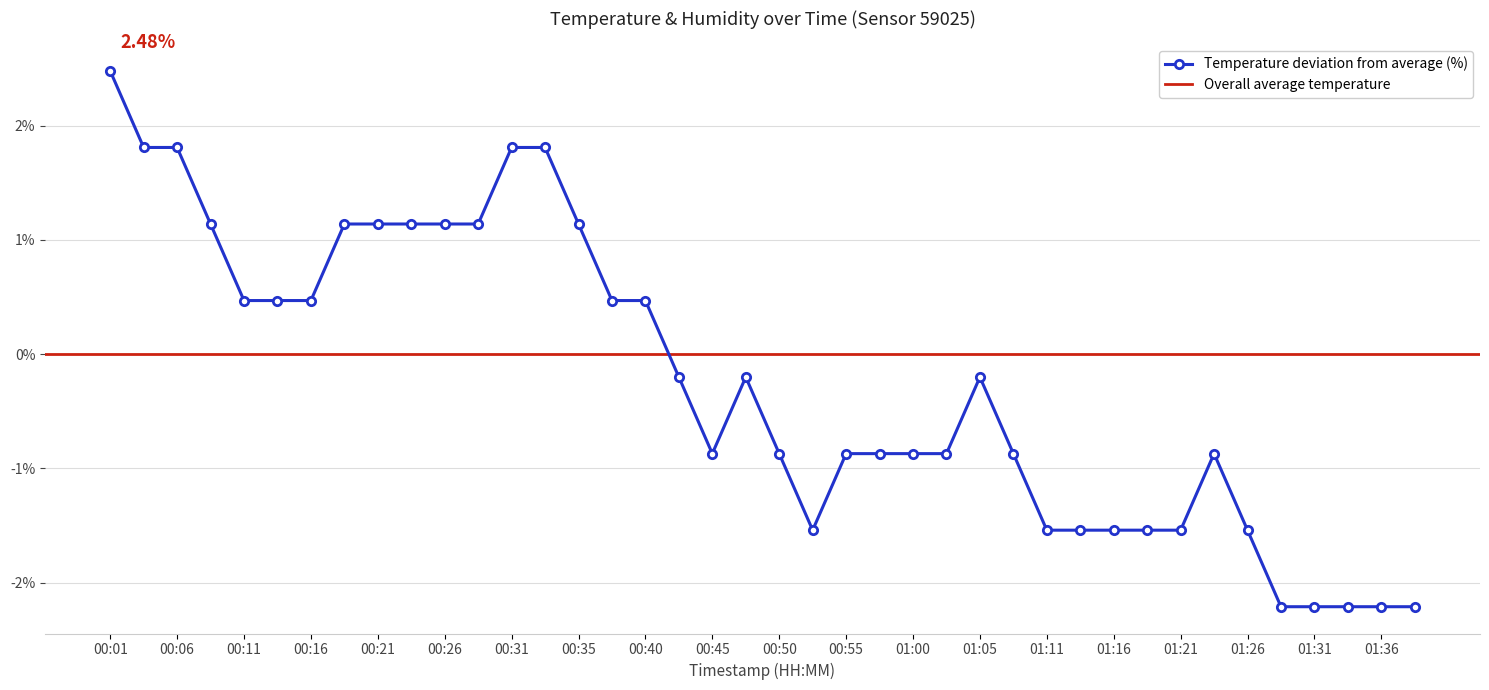

Reading right to left, list all the values displayed in this chart.

01:38=-2.2	01:36=-2.2	01:33=-2.2	01:31=-2.2	01:28=-2.2	01:26=-1.5	01:23=-0.9	01:21=-1.5	01:18=-1.5	01:16=-1.5	01:13=-1.5	01:11=-1.5	01:08=-0.9	01:05=-0.2	01:03=-0.9	01:00=-0.9	00:58=-0.9	00:55=-0.9	00:53=-1.5	00:50=-0.9	00:48=-0.2	00:45=-0.9	00:43=-0.2	00:40=0.5	00:38=0.5	00:35=1.1	00:33=1.8	00:31=1.8	00:28=1.1	00:26=1.1	00:23=1.1	00:21=1.1	00:18=1.1	00:16=0.5	00:13=0.5	00:11=0.5	00:08=1.1	00:06=1.8	00:03=1.8	00:01=2.5